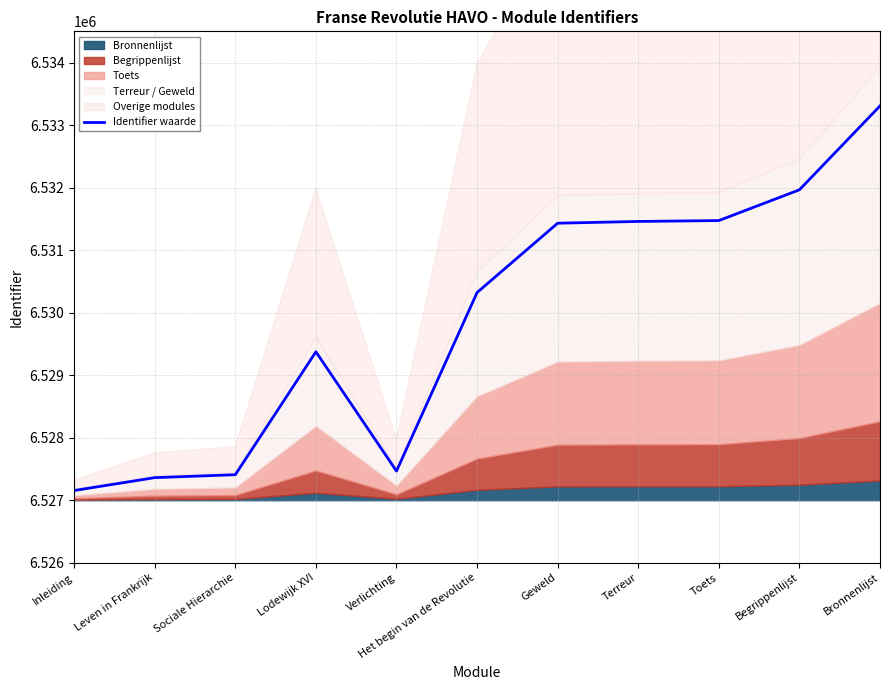

The chart shows a value of 4267461 at Begrippenlijst. True or false?

False